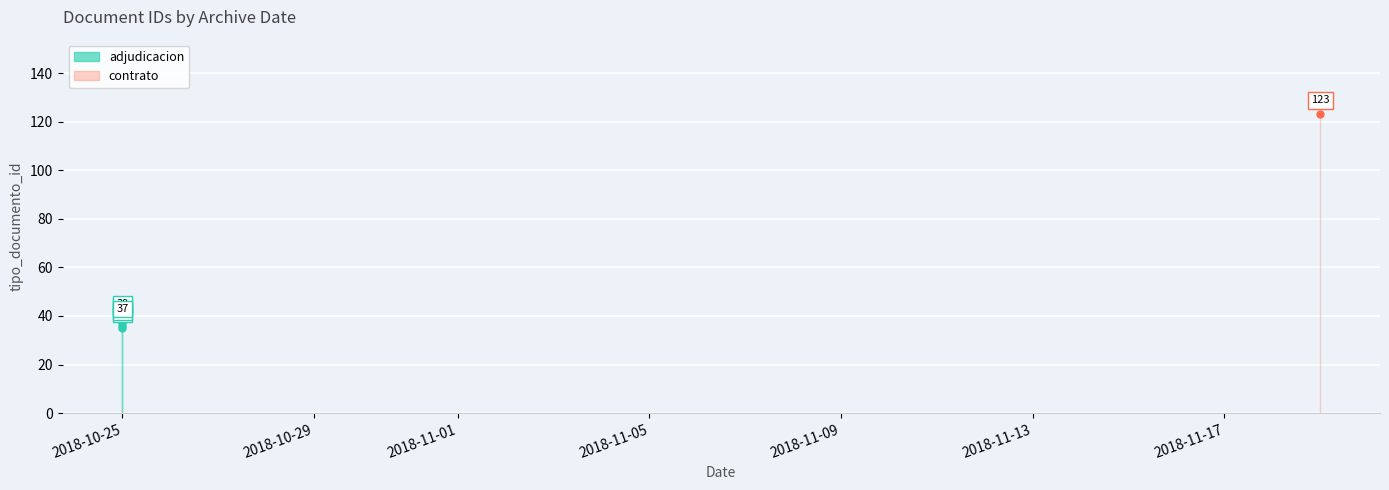

What is the sum of all values?

308